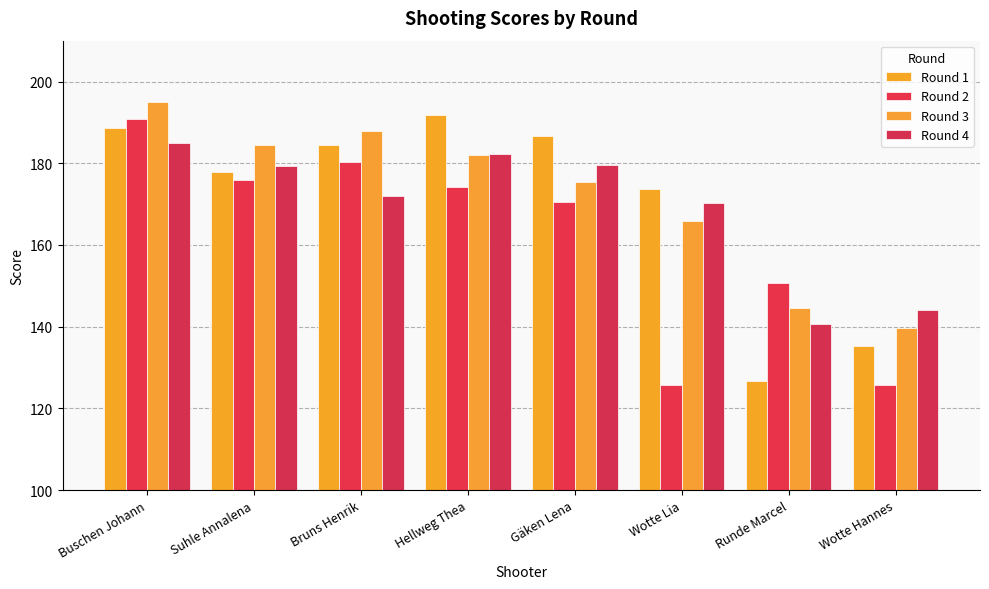

At which label does Round 3 reach its minimum?

Wotte Hannes